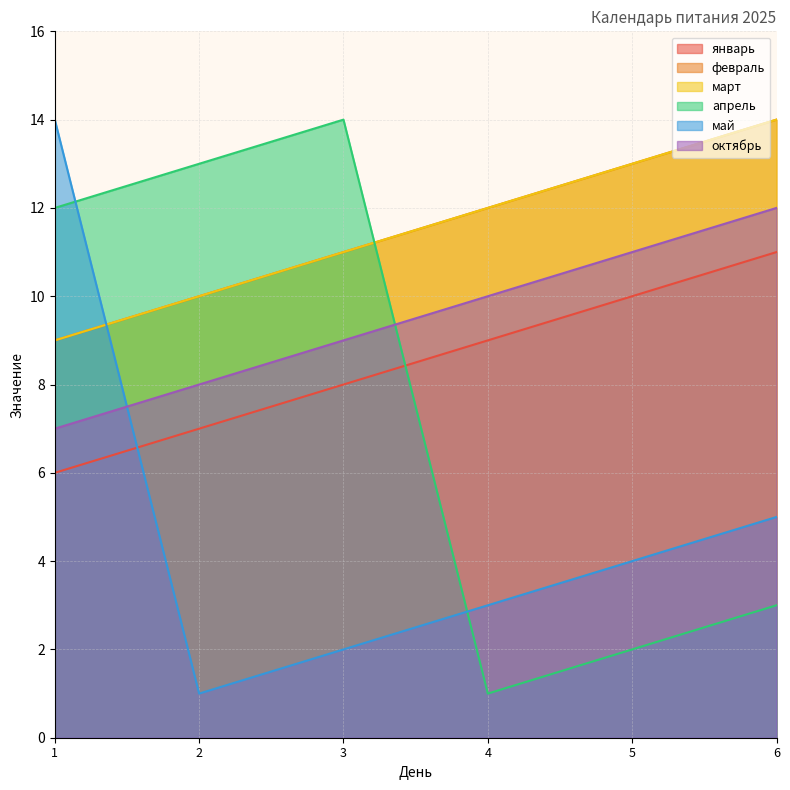

List the series in order of their peak value, highest first.

февраль, март, апрель, май, октябрь, январь